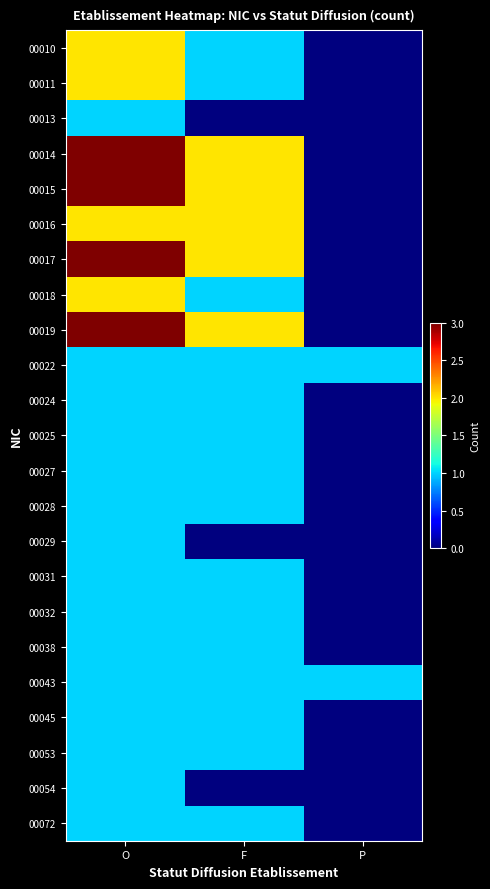

Reading right to left, transcribe all the data shown in this chart.

00010: P=0	F=1	O=2
00011: P=0	F=1	O=2
00013: P=0	F=0	O=1
00014: P=0	F=2	O=3
00015: P=0	F=2	O=3
00016: P=0	F=2	O=2
00017: P=0	F=2	O=3
00018: P=0	F=1	O=2
00019: P=0	F=2	O=3
00022: P=1	F=1	O=1
00024: P=0	F=1	O=1
00025: P=0	F=1	O=1
00027: P=0	F=1	O=1
00028: P=0	F=1	O=1
00029: P=0	F=0	O=1
00031: P=0	F=1	O=1
00032: P=0	F=1	O=1
00038: P=0	F=1	O=1
00043: P=1	F=1	O=1
00045: P=0	F=1	O=1
00053: P=0	F=1	O=1
00054: P=0	F=0	O=1
00072: P=0	F=1	O=1